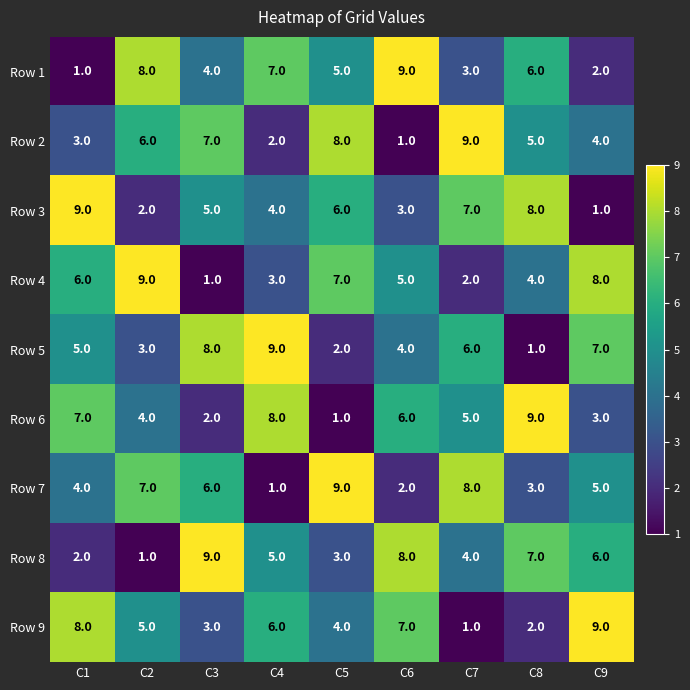

What is the total value across all series at C6?

45